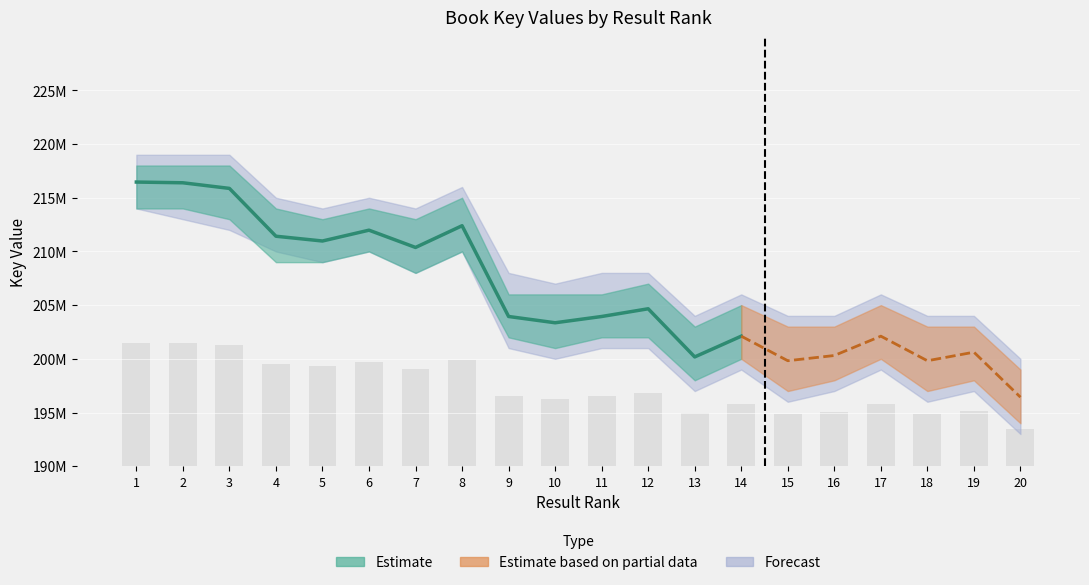

Between 9 and 3, which is larger?

3